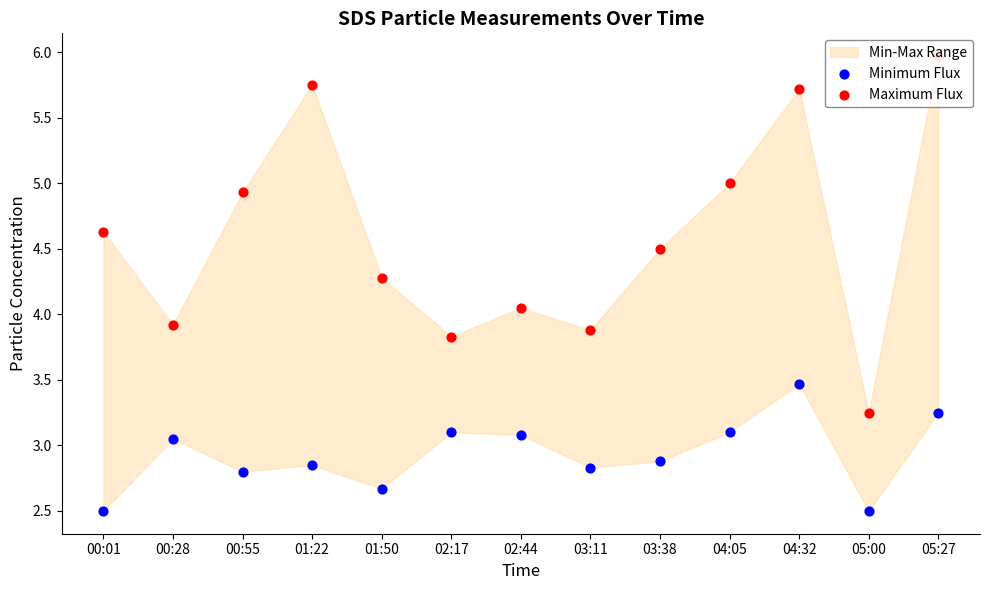

What is the total value across all series at 04:05?

8.1